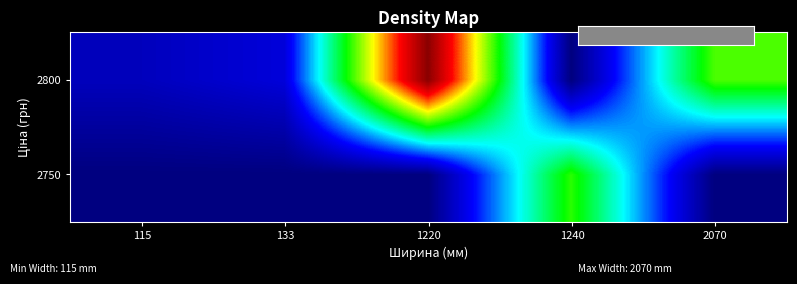

Which label corresponds to the largest value in the chart?

1220